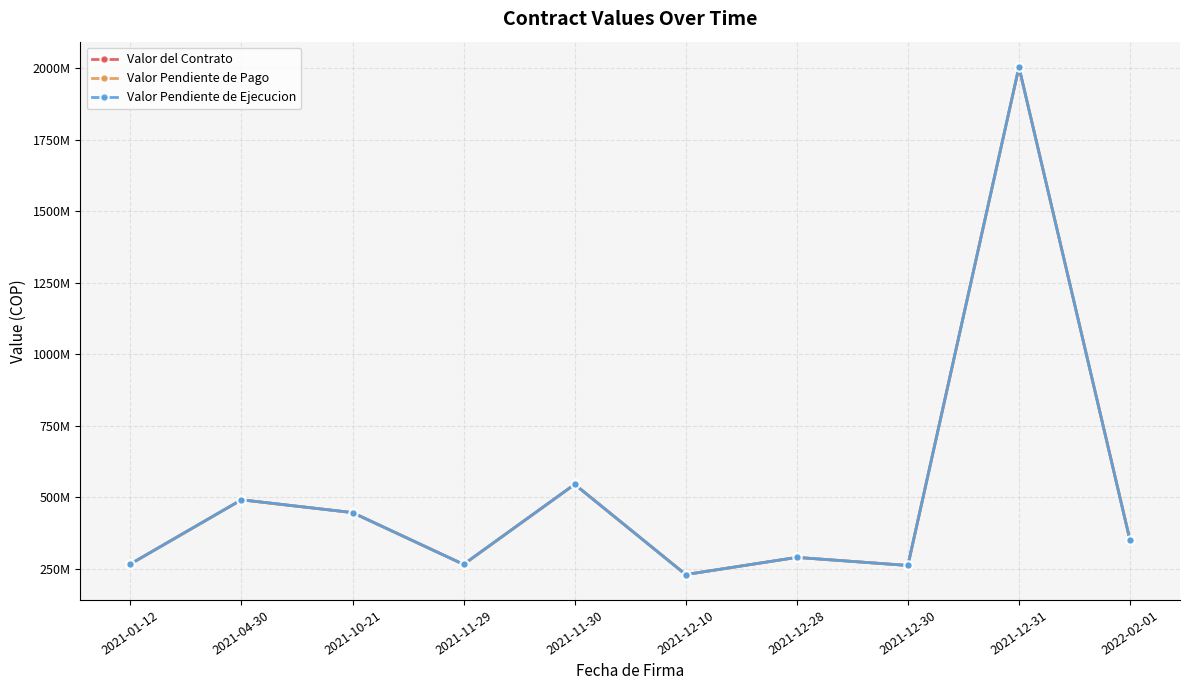

Reading left to right, what are all the values shown in this chart?

Valor del Contrato: 267248000	491840000	447086734	265998930	545852231	230435186	290436343	262236949	2004971558	350000000
Valor Pendiente de Pago: 267248000	491840000	447086734	265998930	545852231	230435186	290436343	262236949	2004971558	350000000
Valor Pendiente de Ejecucion: 267248000	491840000	447086734	265998930	545852231	230435186	290436343	262236949	2004971558	350000000